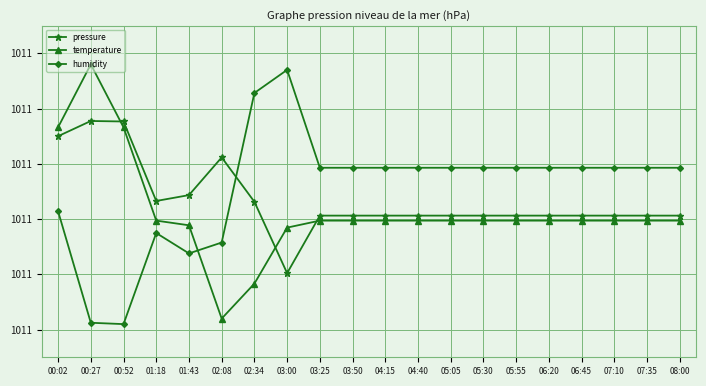

What is the label of the 4th point from the left?

01:18